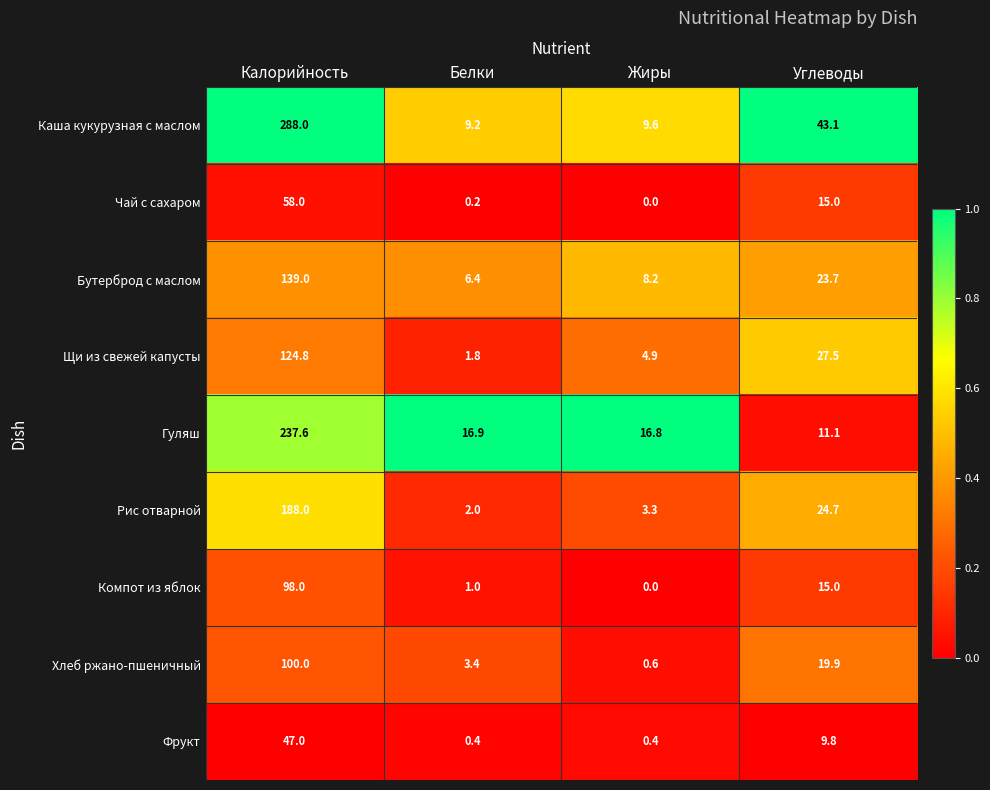

The Хлеб ржано-пшеничный series shows 100.0 at Калорийность. True or false?

True